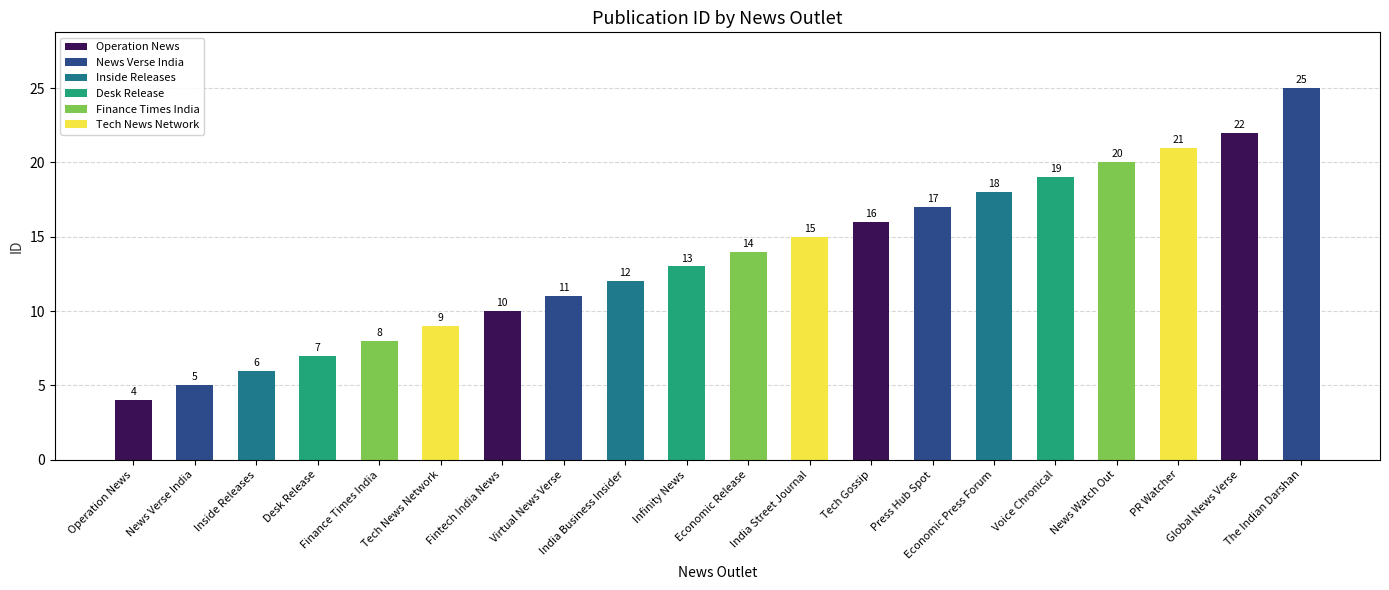

What is the value of the 3rd bar from the left?

6